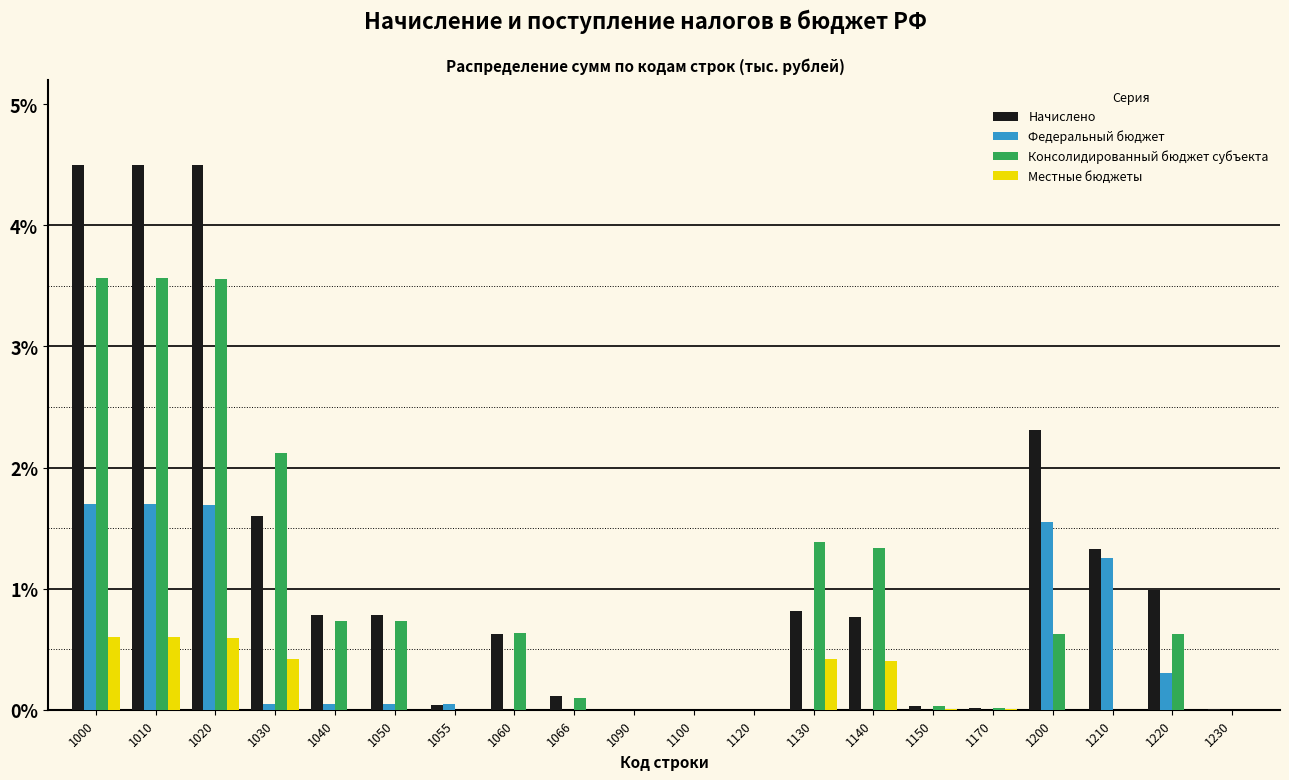

What is the greatest value displayed?

4.5